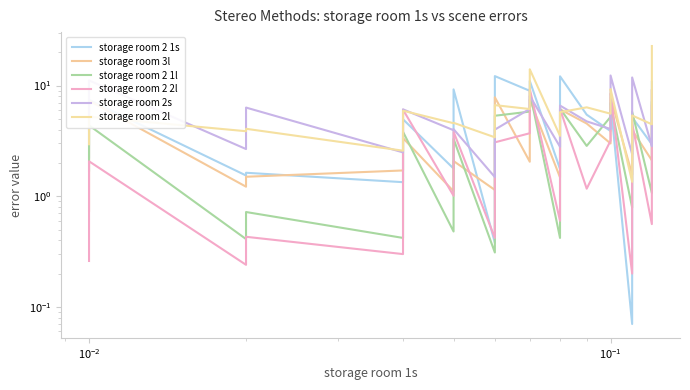

How many data points in storage room 3l are less than 3?

18